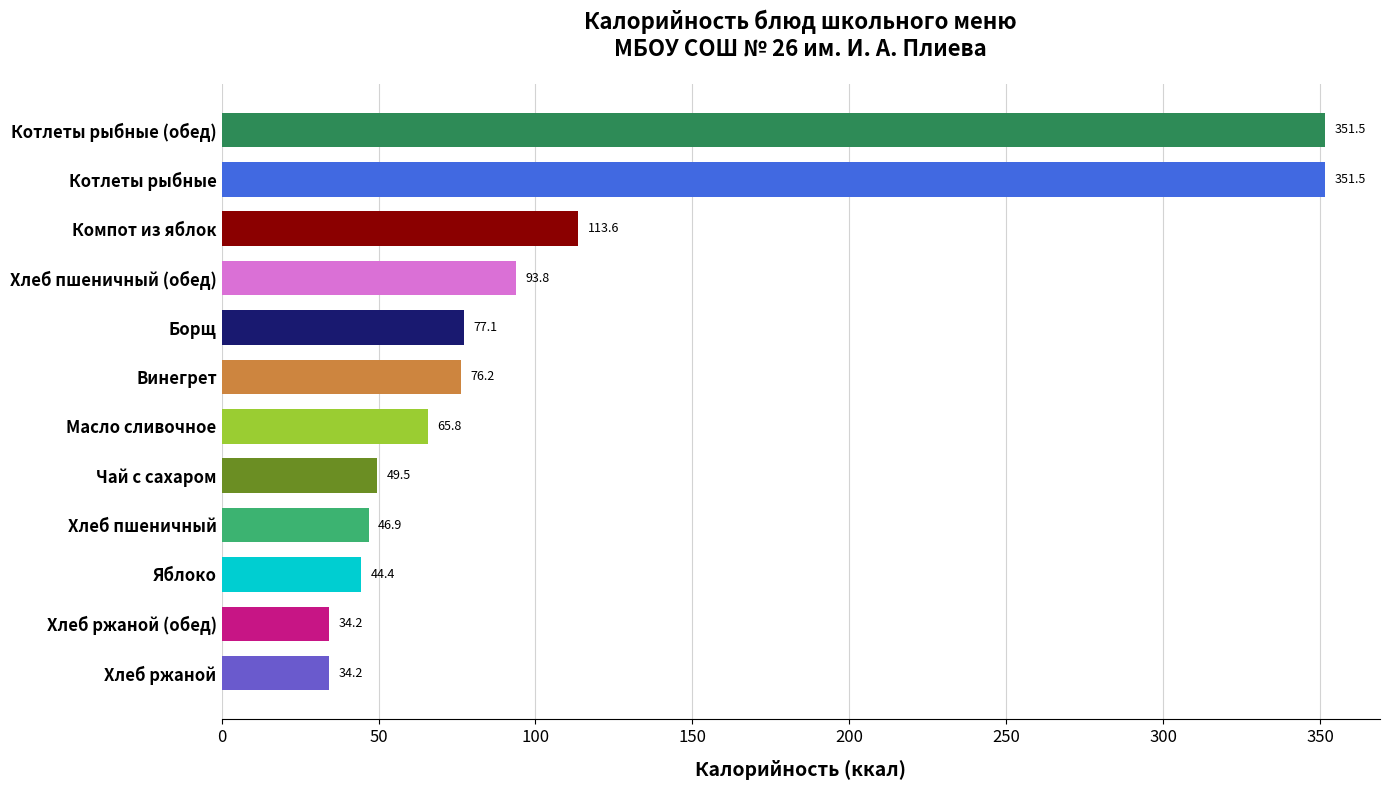

Count the number of categories in the chart.

12